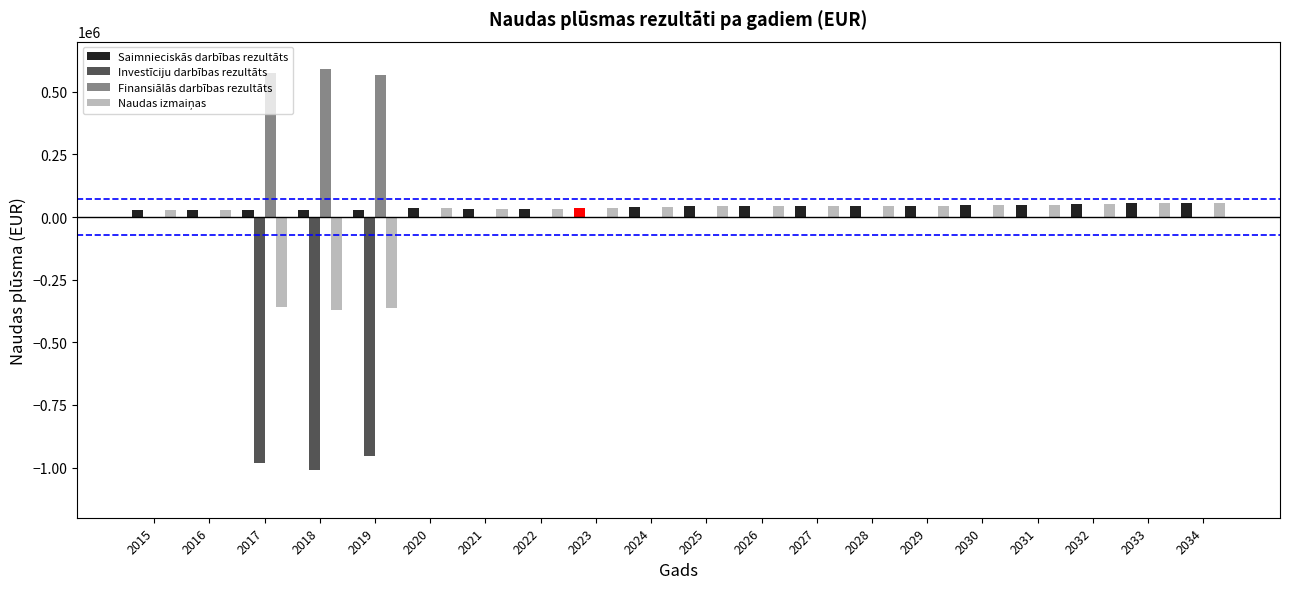

What is the sum of all Investīciju darbības rezultāts values?

-2946150.0